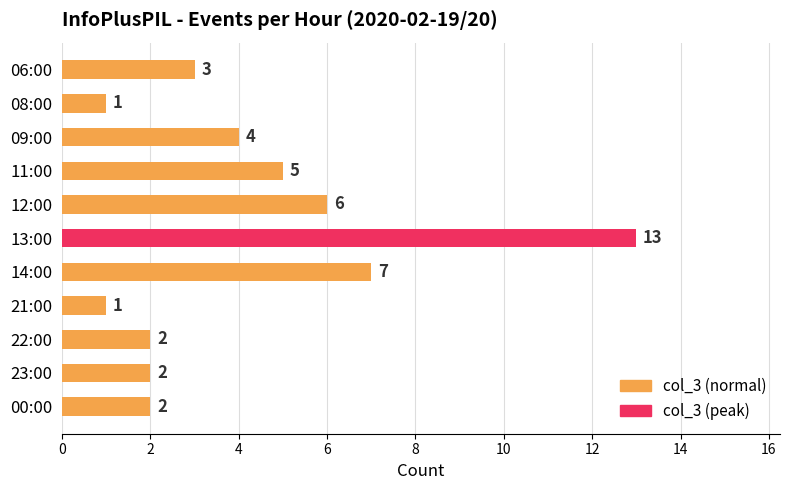

How many bars are there in total?

11